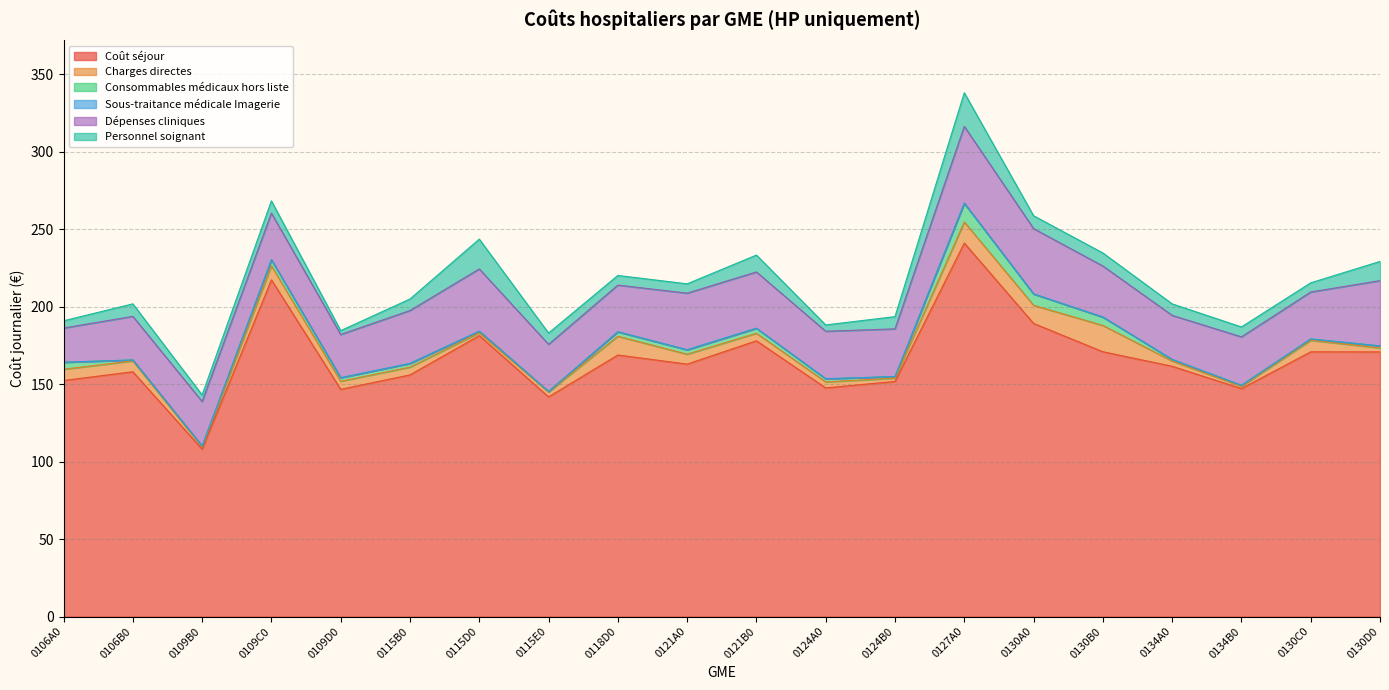

Which series has the widest spread of values?

Coût séjour